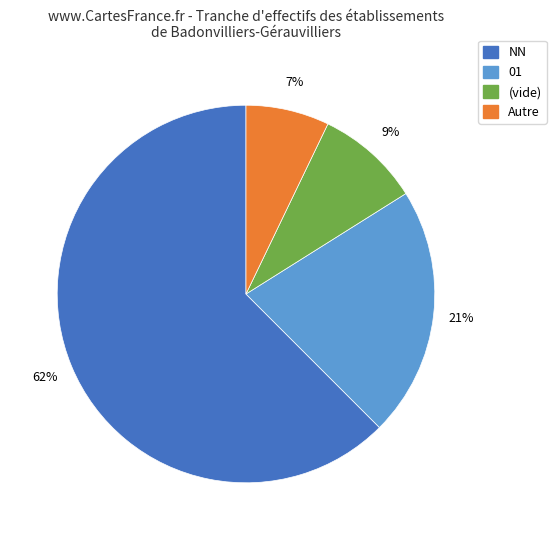

Is there a majority slice in this chart?

Yes